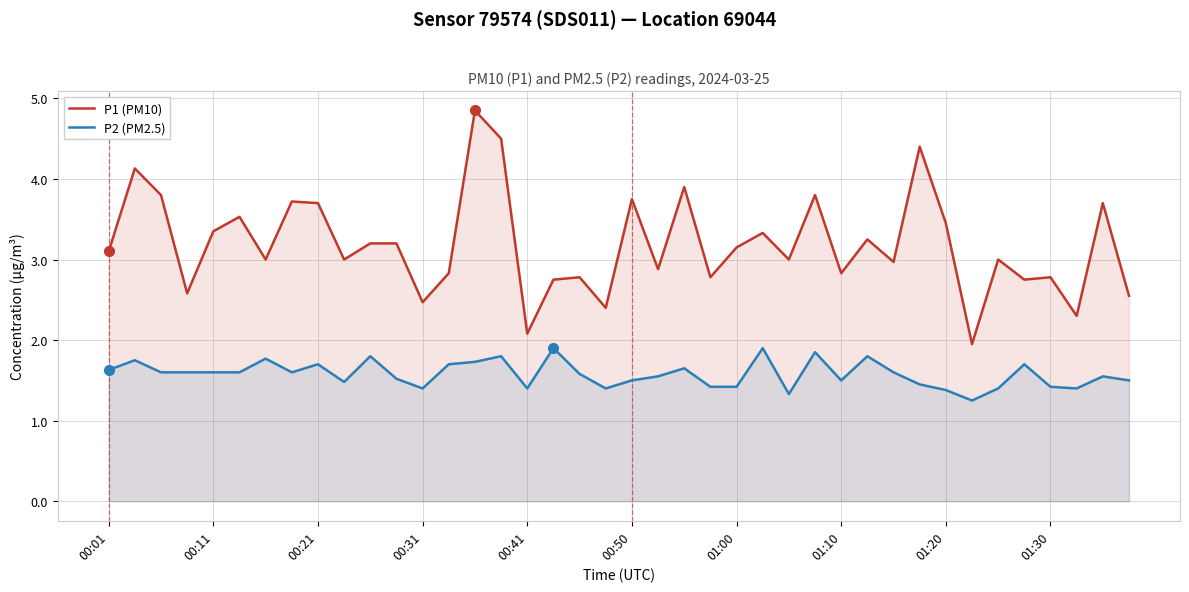

At which category does the chart reach its peak across all series?

14